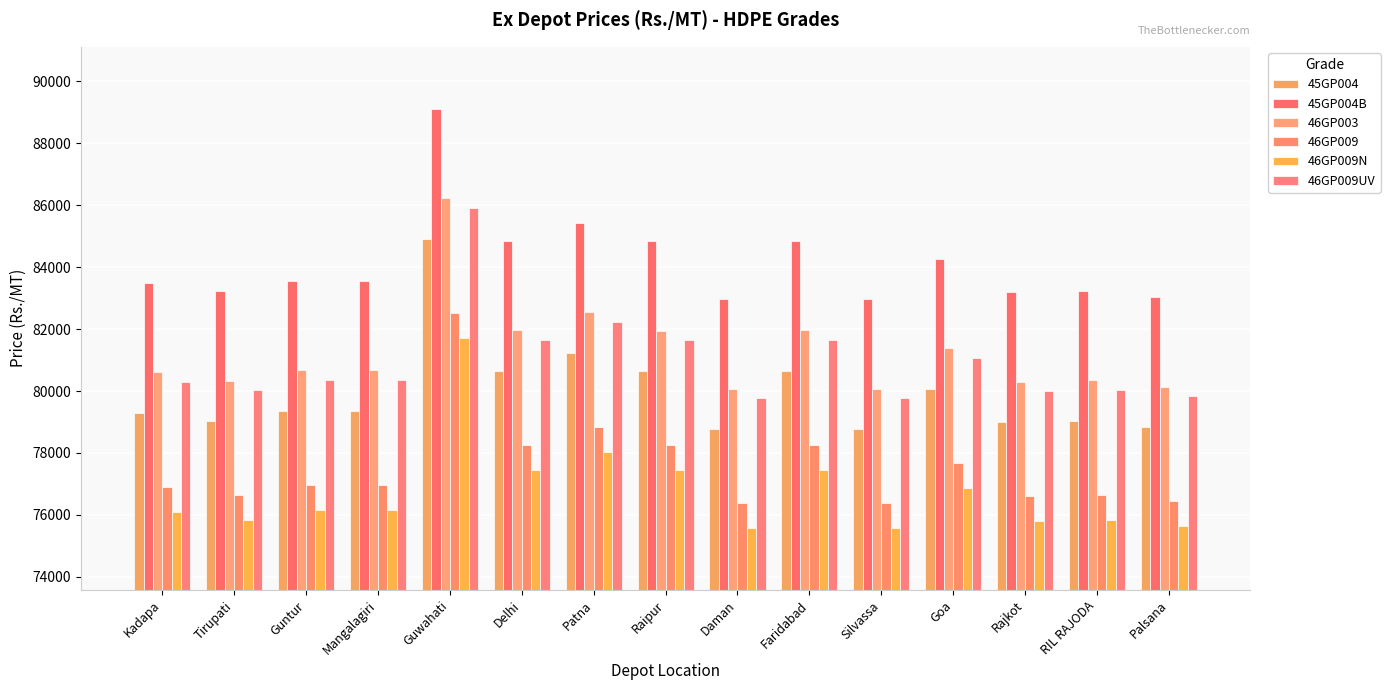

True or false: 46GP009N has a value of 21313 at Patna.

False